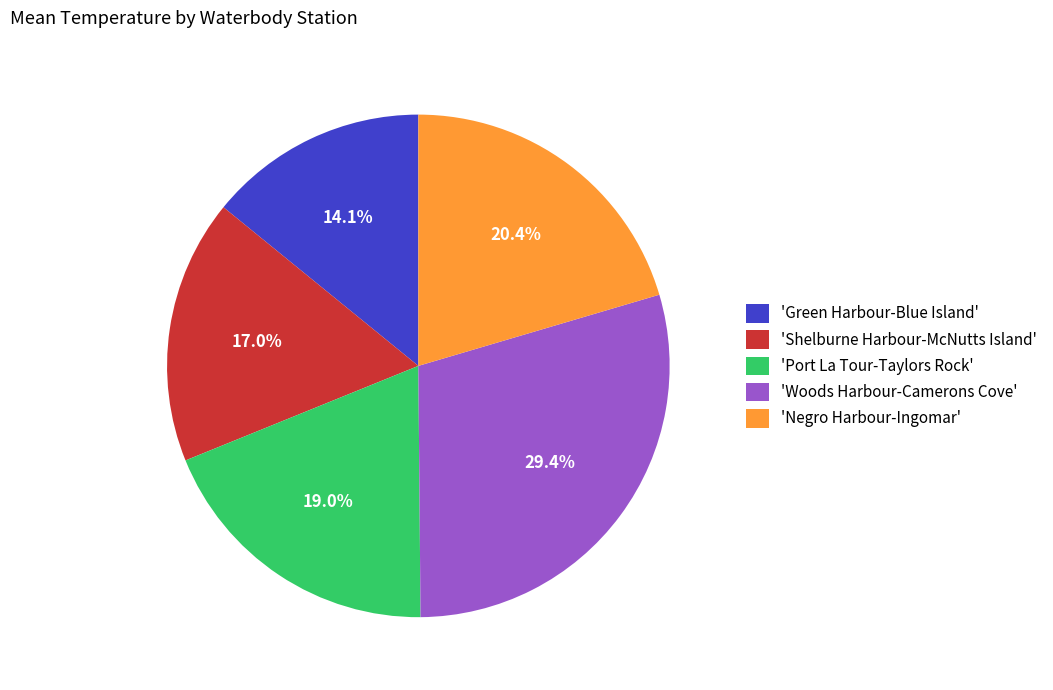

Does any single category account for the majority?

No